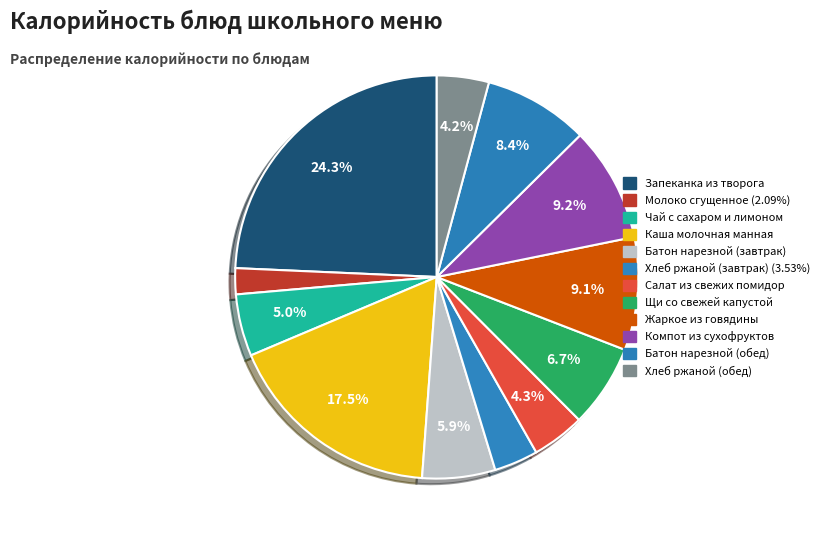

What is the largest slice in the pie chart?

Запеканка из творога